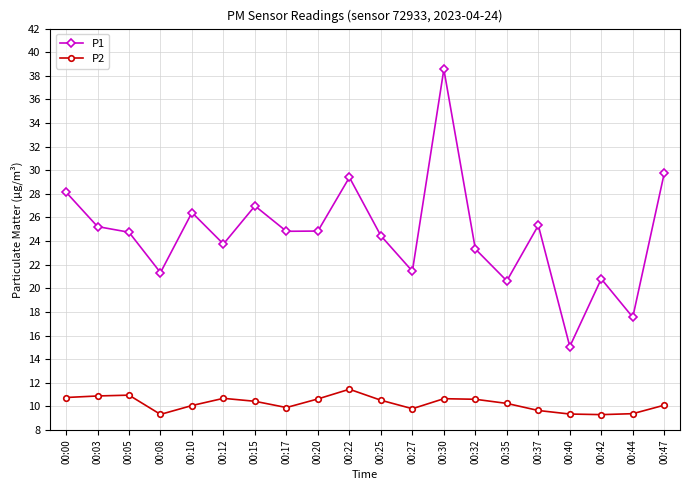

True or false: P1 and P2 intersect in this chart.

False